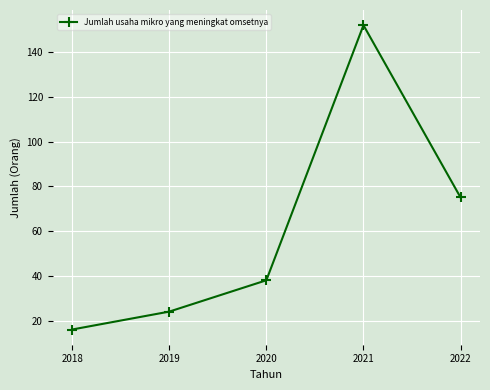

Read the value at 2020, to the nearest 10.

40